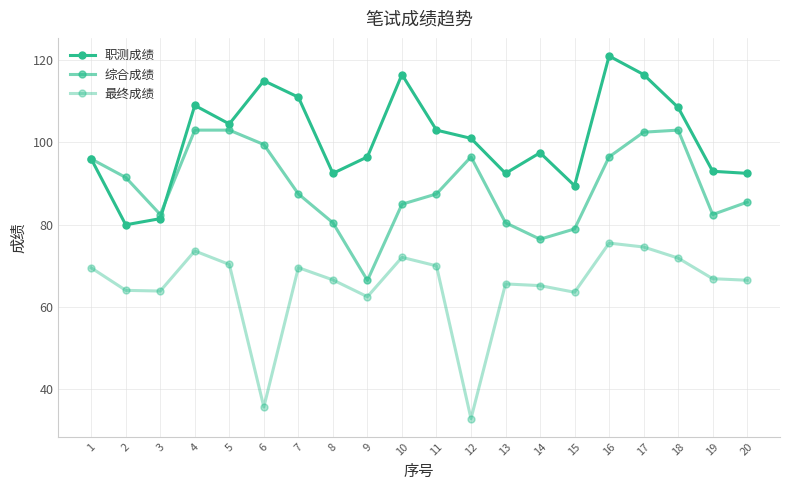

How many lines are shown in the chart?

3